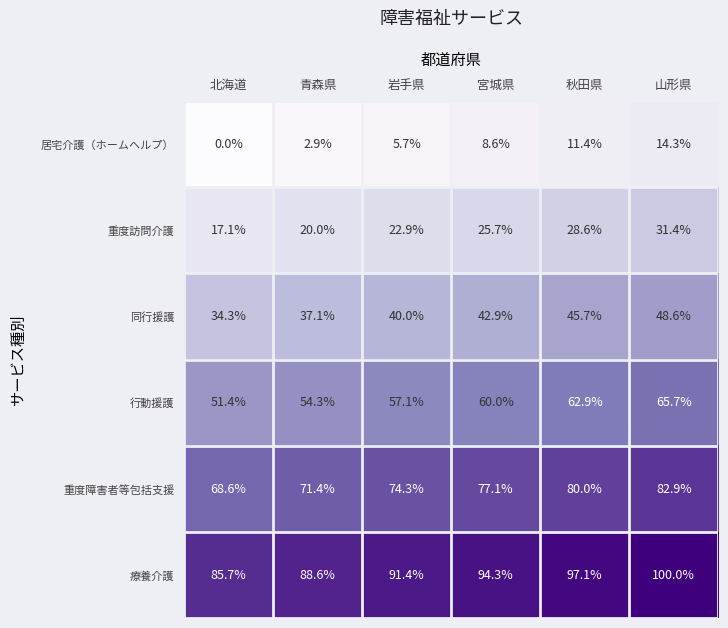

Which series has the largest total across all categories?

療養介護